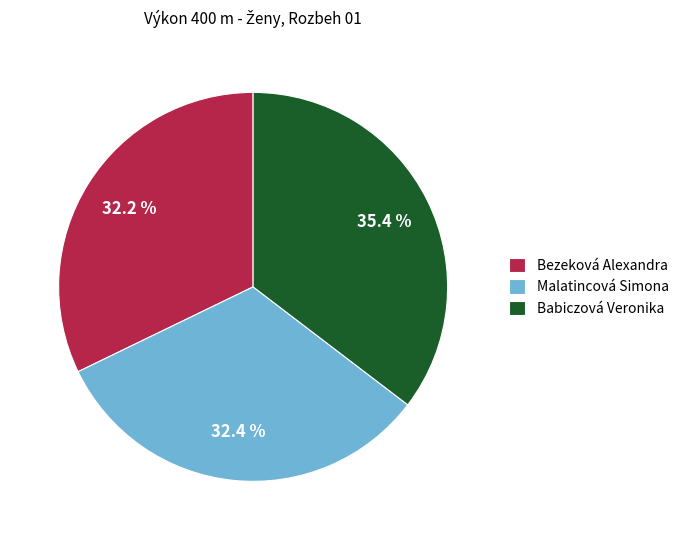

The Babiczová Veronika slice represents 35% of the pie. True or false?

True